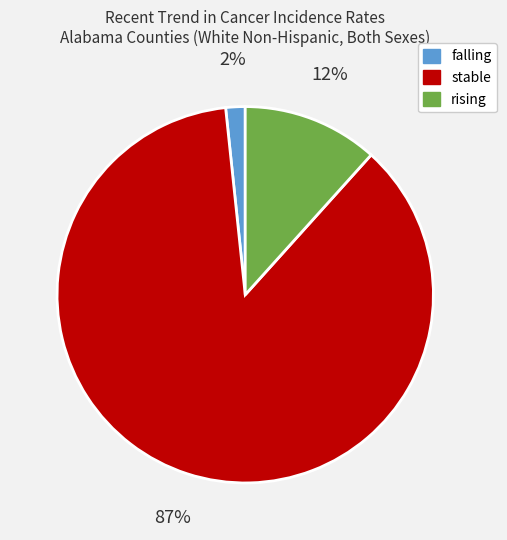

Which has a higher value, stable or falling?

stable